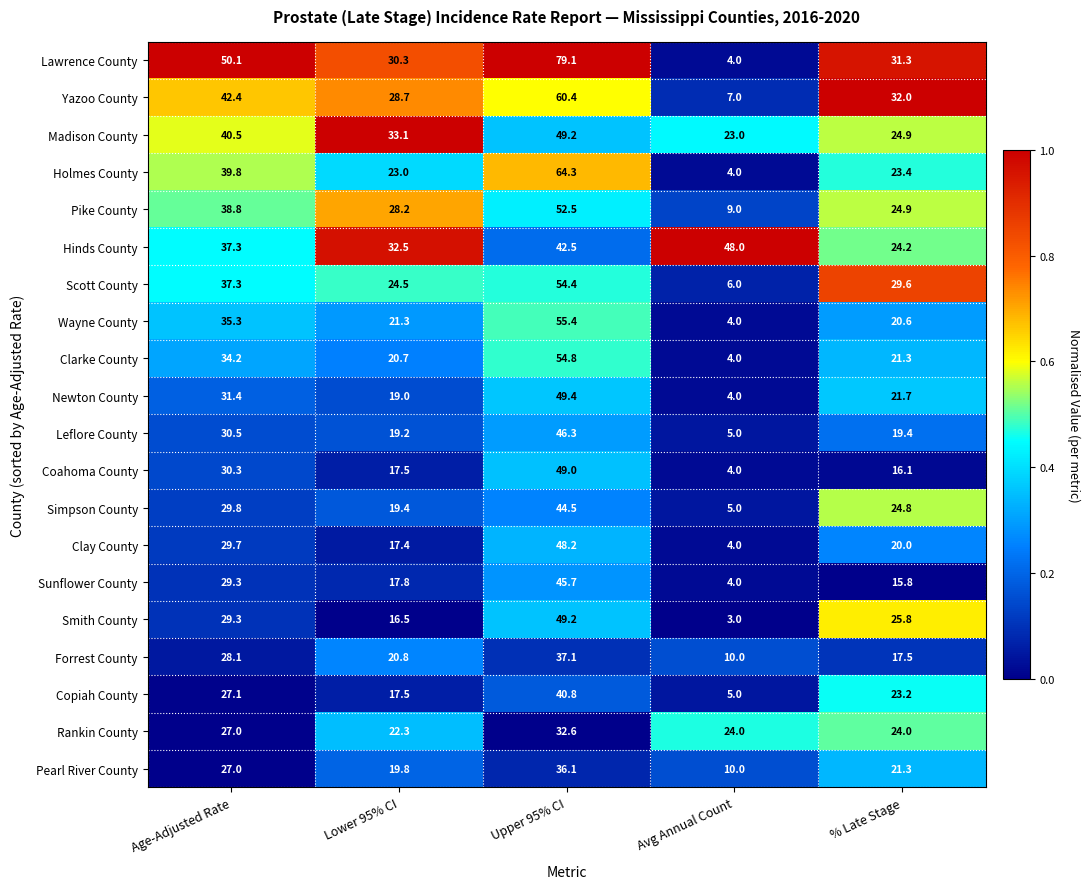

What is the maximum value for Yazoo County?

60.4